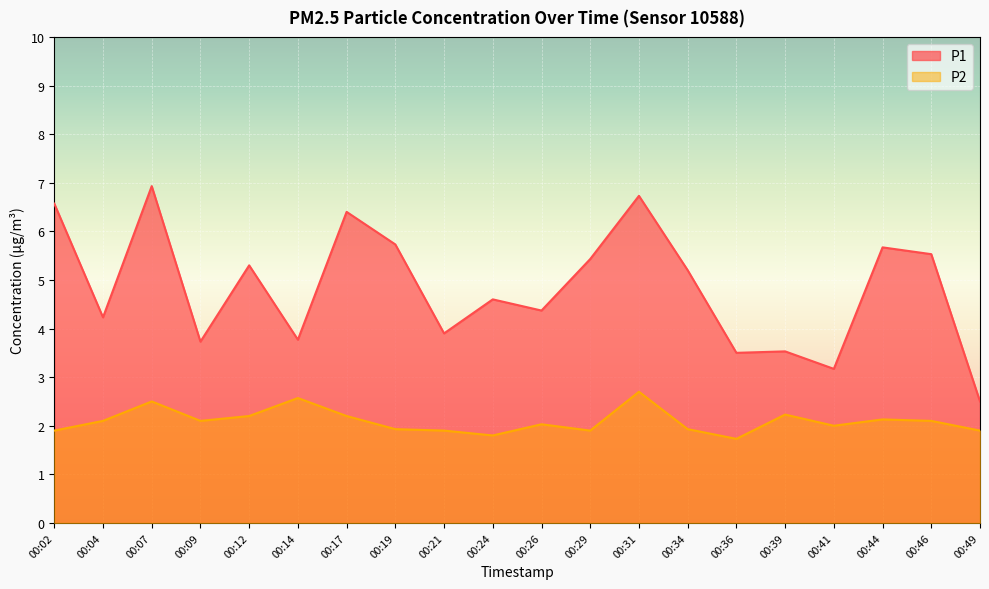

The P1 series shows 4.5 at 00:17. True or false?

False